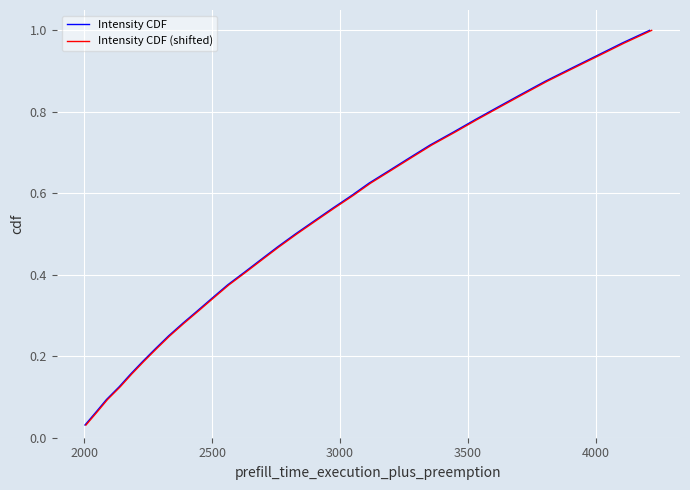

Which series has the widest spread of values?

Intensity CDF